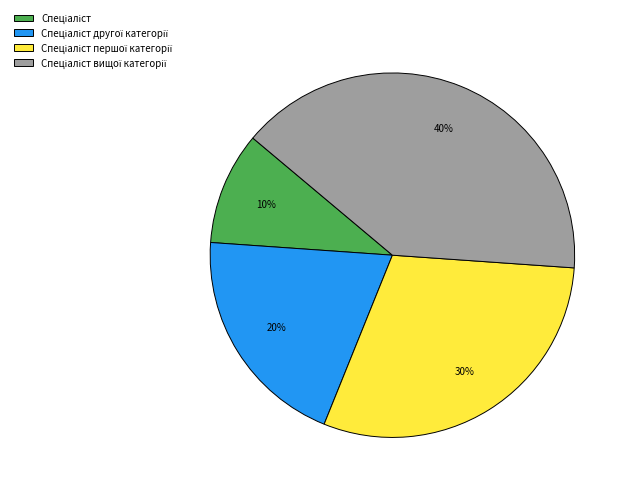

To the nearest percent, what is the average slice percentage?

25%